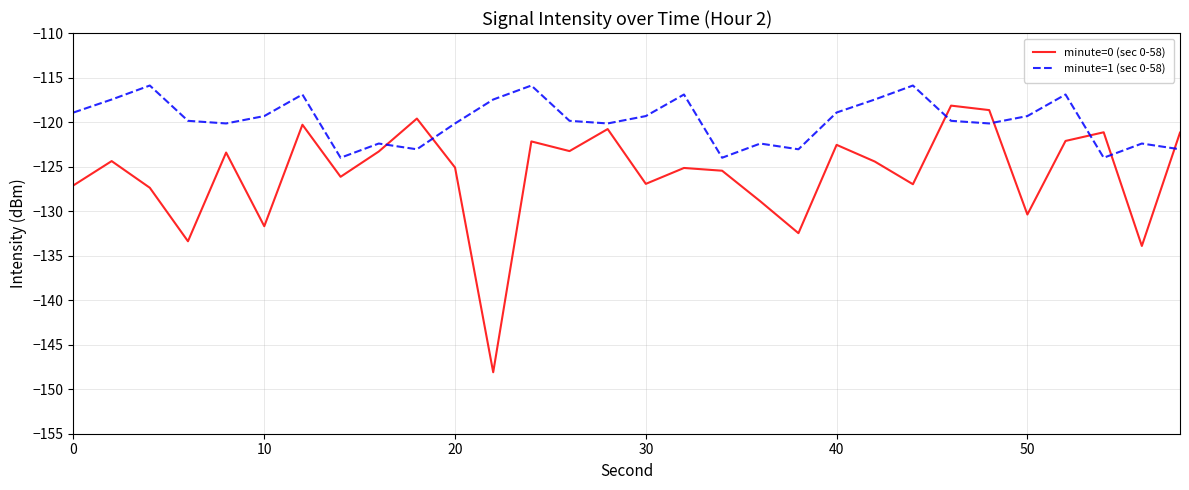

At how many categories does at least one series exceed -136?

30